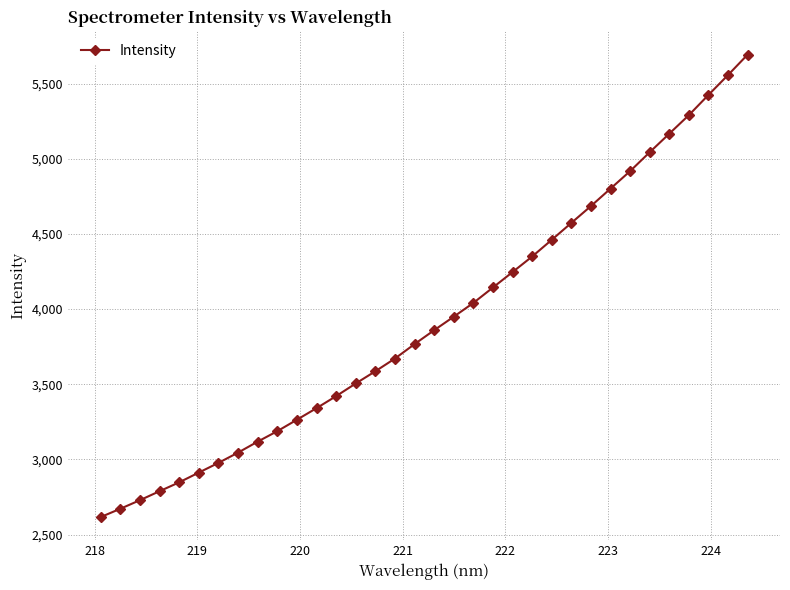

What is the minimum value shown in the chart?

2616.5